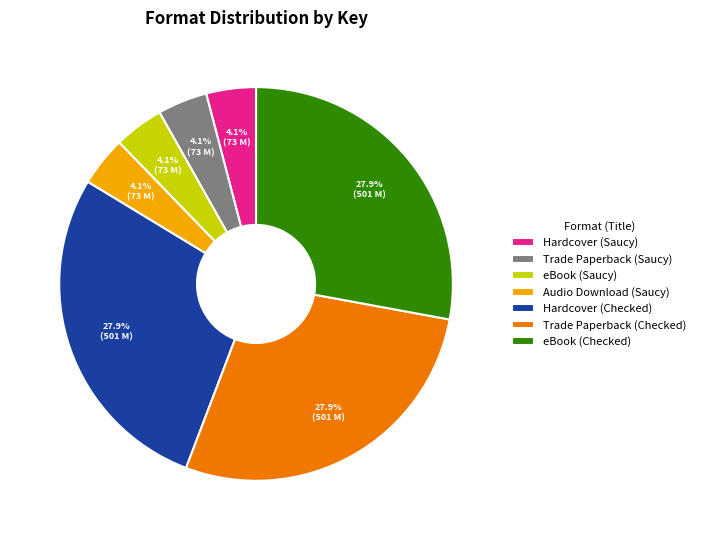

Is Audio Download (Saucy) the majority of the pie?

No